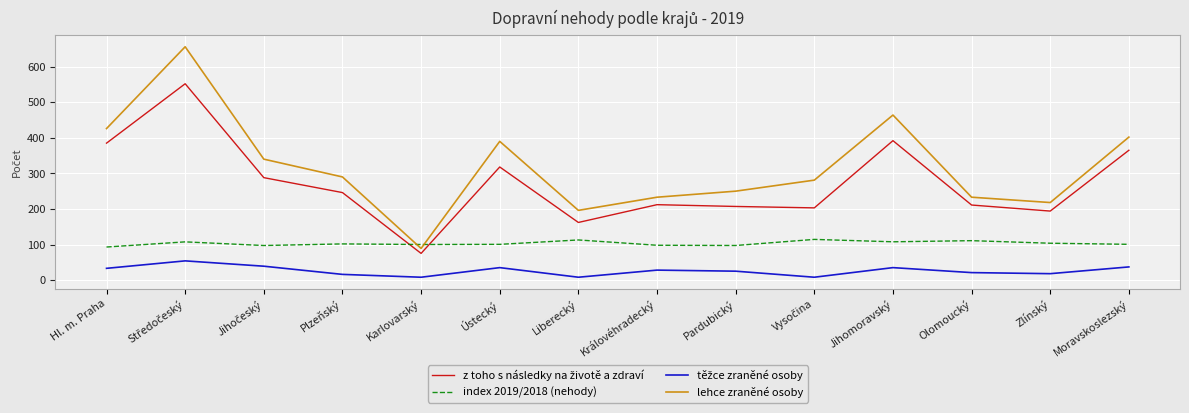

What is the average value of the lehce zraněné osoby series?

319.1